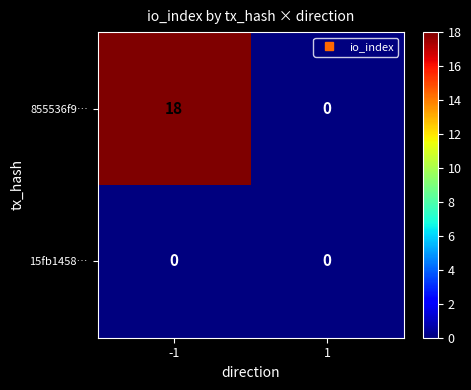

List the series in order of their peak value, lowest first.

15fb1458…, 855536f9…